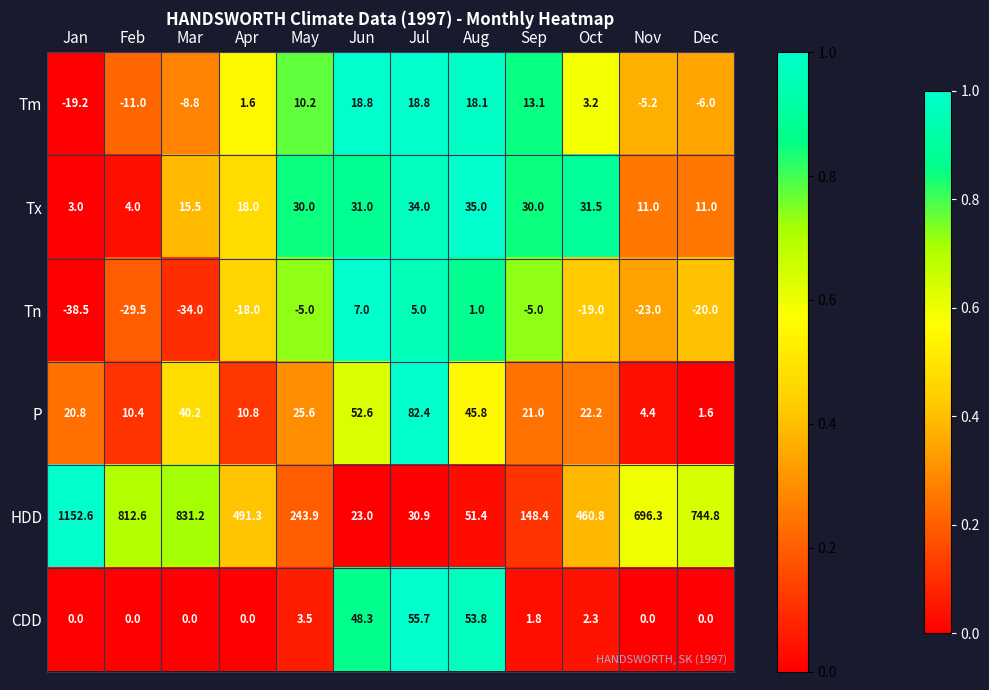

At which label does Tn reach its minimum?

Jan